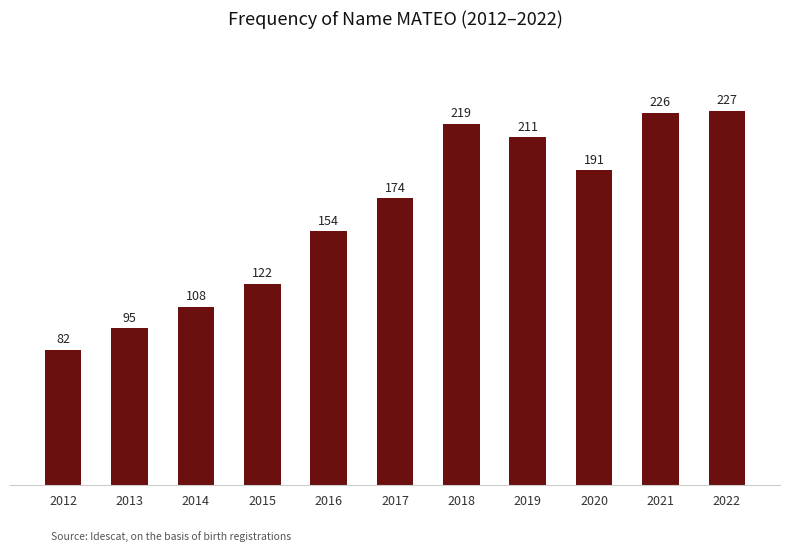

What is the smallest value displayed?

82